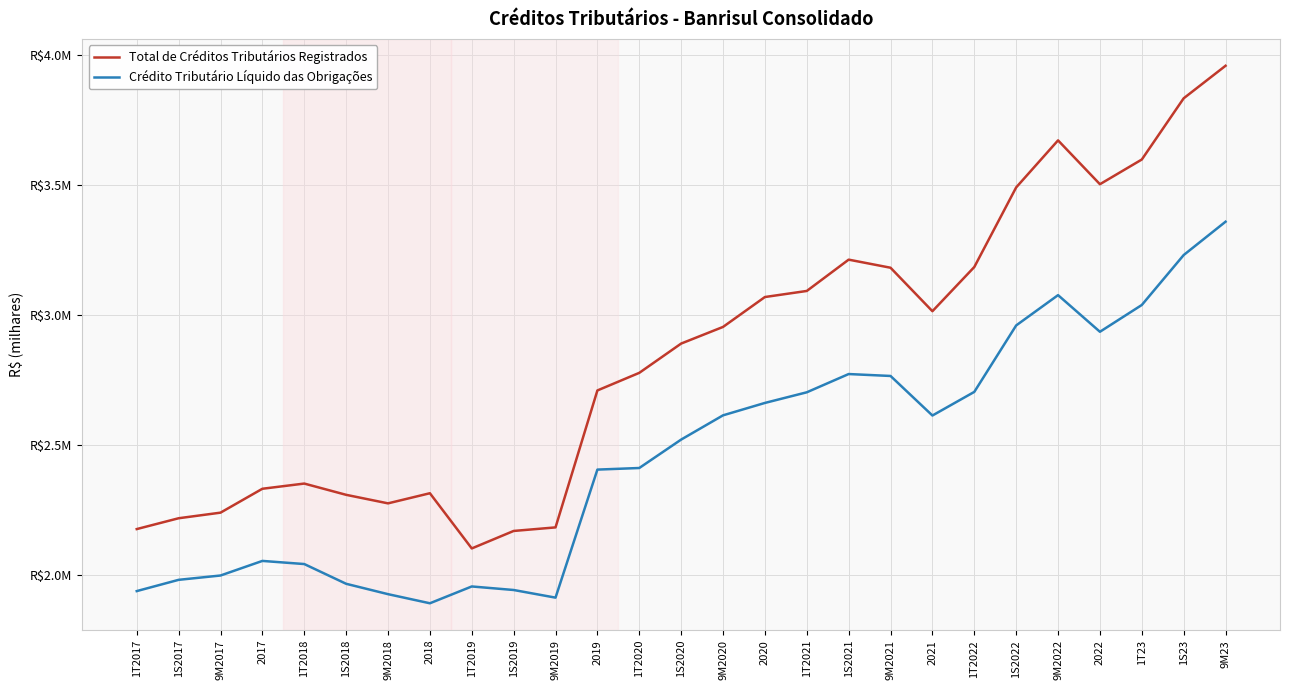

What is the average value of the Total de Créditos Tributários Registrados series?

2846331